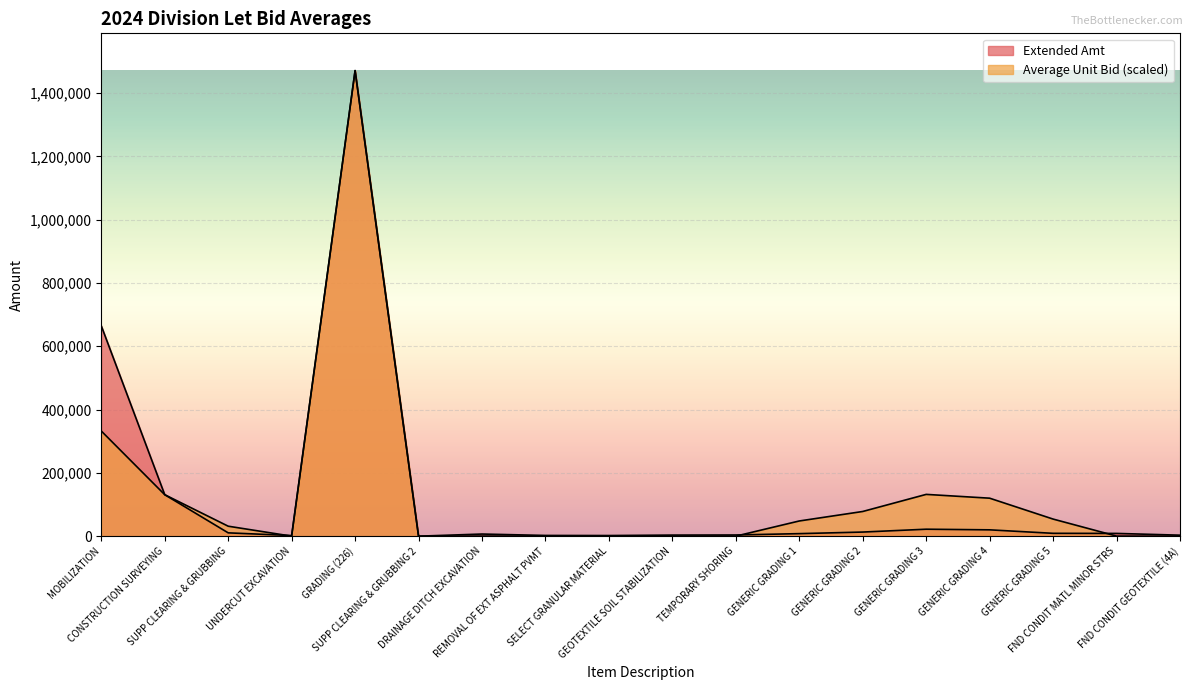

The value of Extended Amt at GENERIC GRADING 5 is 14463.9. True or false?

False